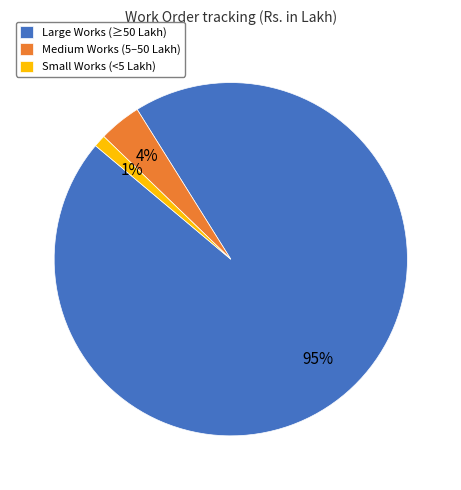

Between Medium Works (5–50 Lakh) and Small Works (<5 Lakh), which is larger?

Medium Works (5–50 Lakh)